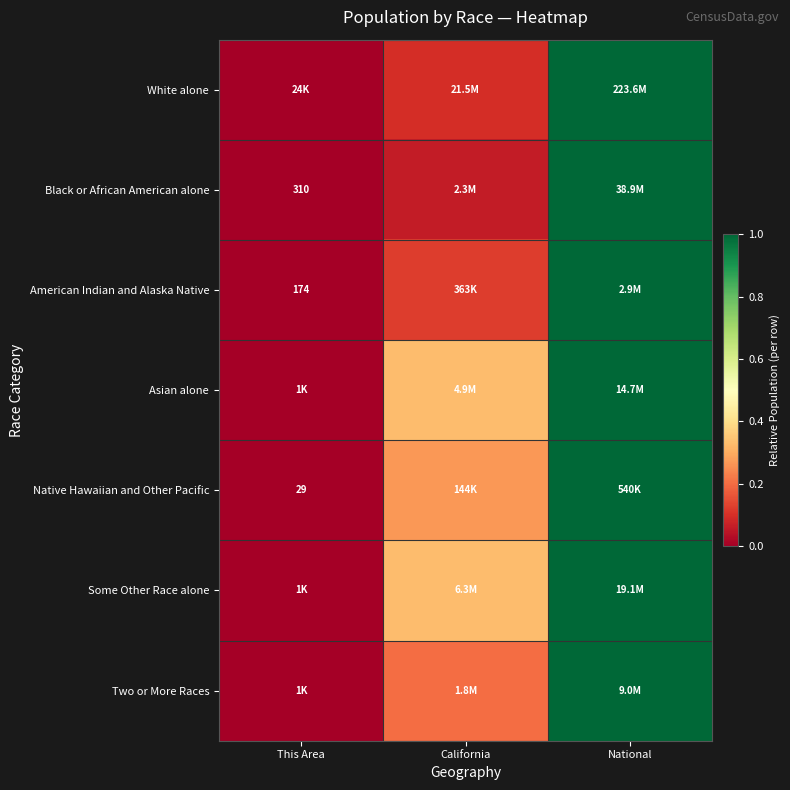

At which category does the chart reach its minimum across all series?

This Area